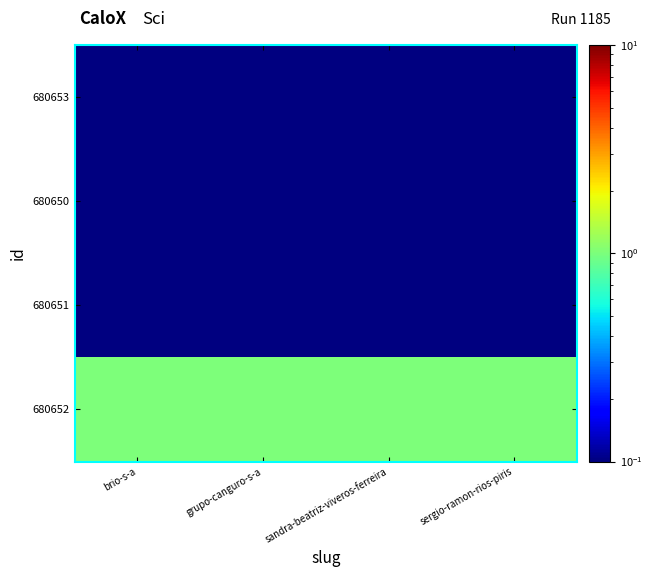

How many distinct data groups are displayed?

4